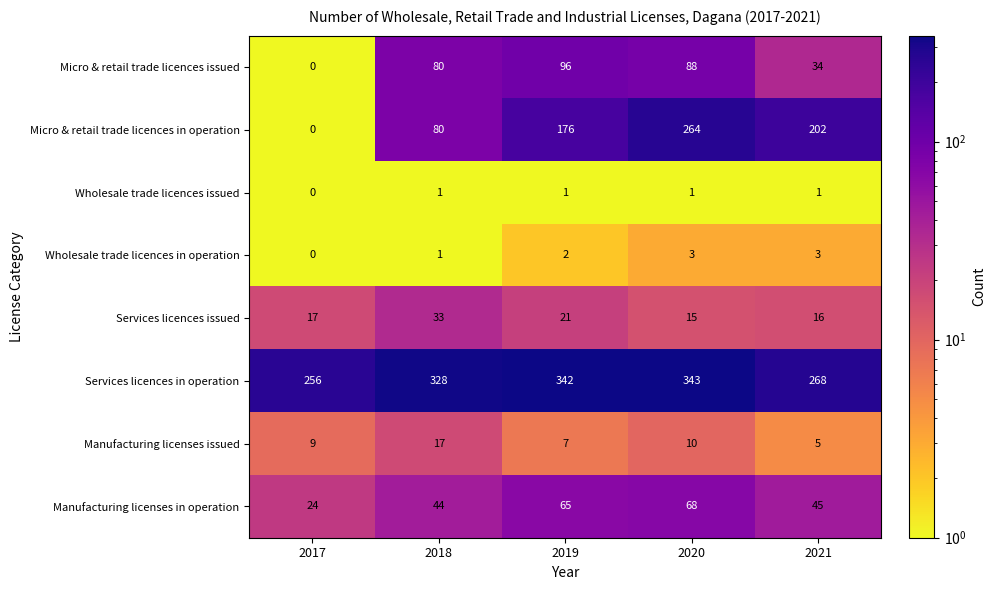

Which category has the highest value in the Micro & retail trade licences issued series?

2019